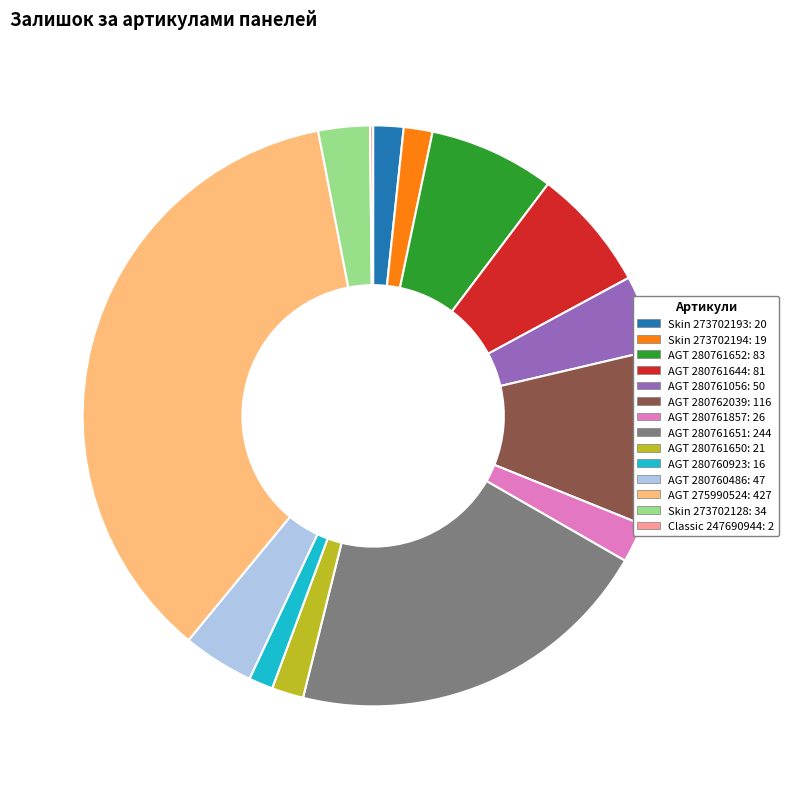

Does AGT 280761644: 81 account for over 50% of the chart?

No